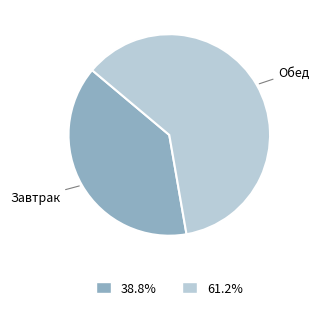

How many slices are in this pie chart?

2